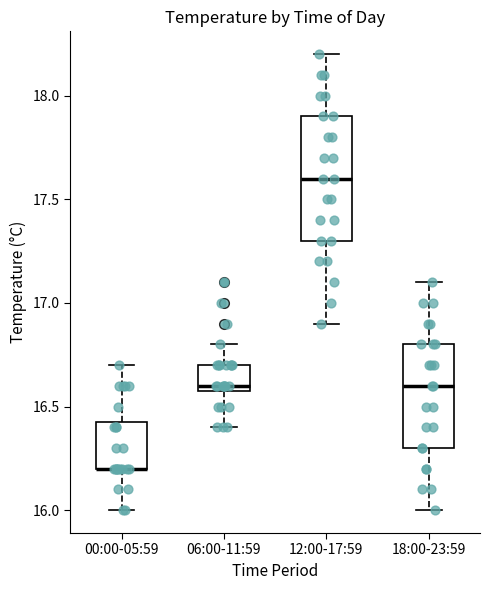

Comparing the boxes themselves (not the whiskers), which one is the tallest?

12:00-17:59